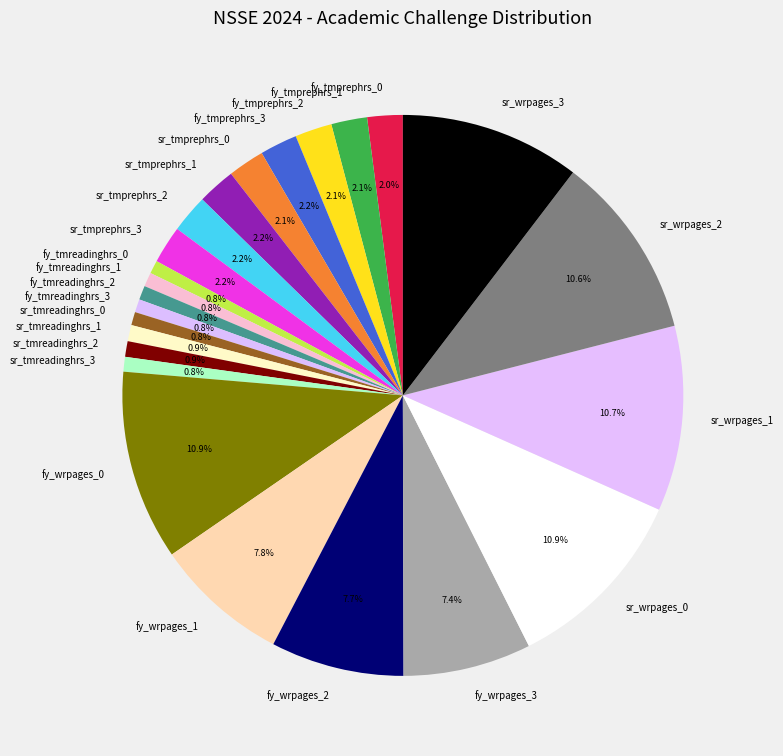

What is the total percentage of fy_tmreadinghrs_2 and fy_wrpages_2?

8.5%